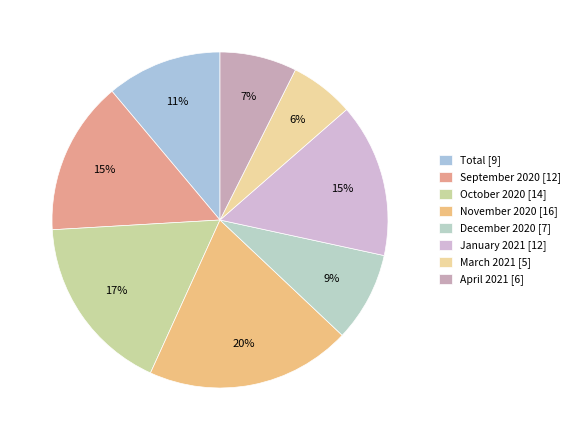

What percentage is the April 2021 slice, to the nearest percent?

7%